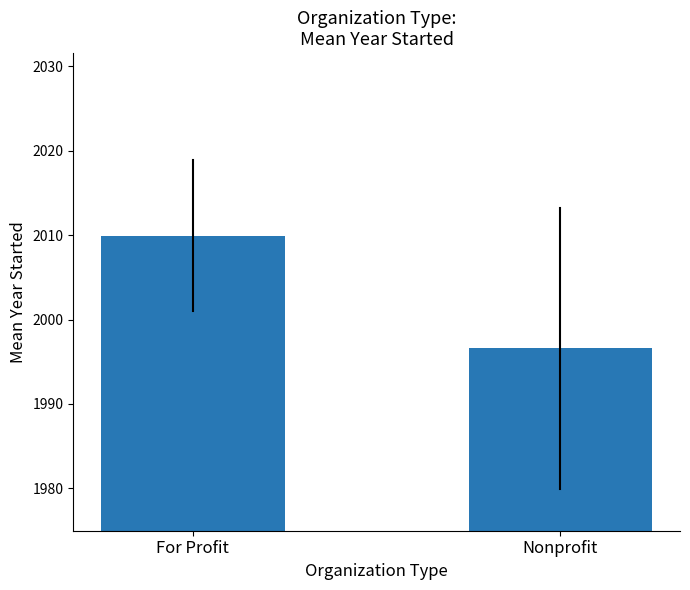

What is the difference between the values at Nonprofit and For Profit?

13.3